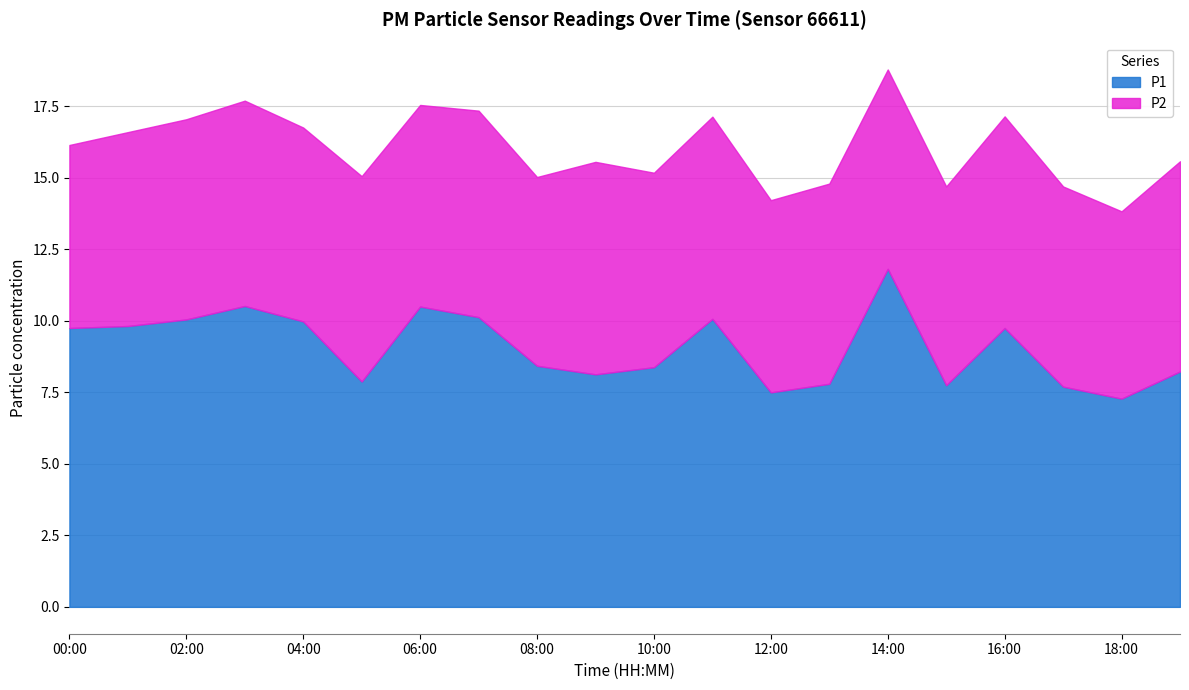

At which category does P2 reach its first local valley?

04:00